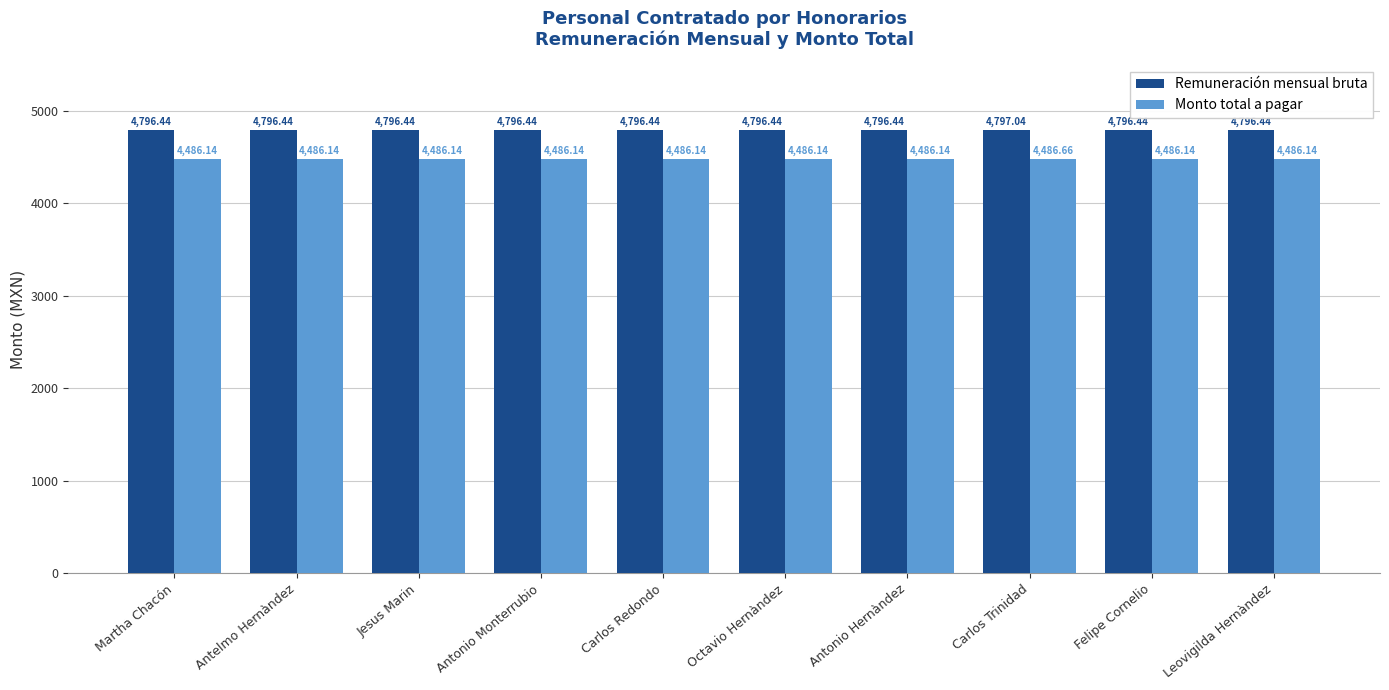

Reading left to right, what are all the values shown in this chart?

Remuneración mensual bruta: 4796.4	4796.4	4796.4	4796.4	4796.4	4796.4	4796.4	4797.0	4796.4	4796.4
Monto total a pagar: 4486.1	4486.1	4486.1	4486.1	4486.1	4486.1	4486.1	4486.7	4486.1	4486.1